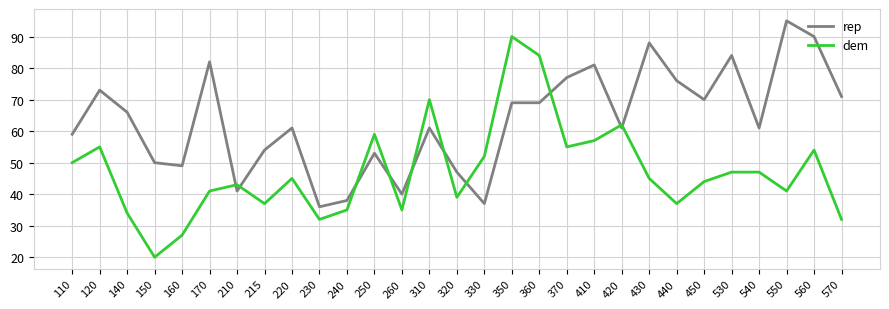

What is the sum of all dem values?

1369